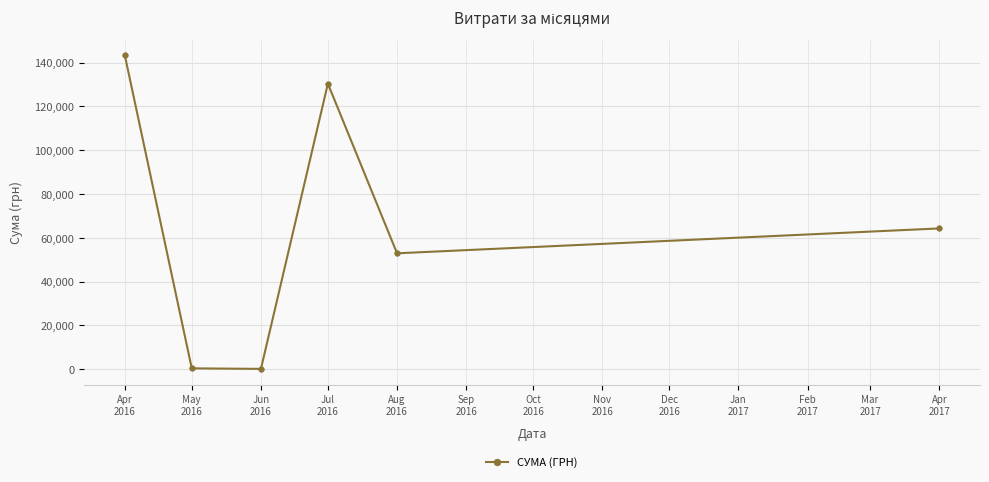

How many points are lower than both their immediate neighbors (excluding endpoints)?

2